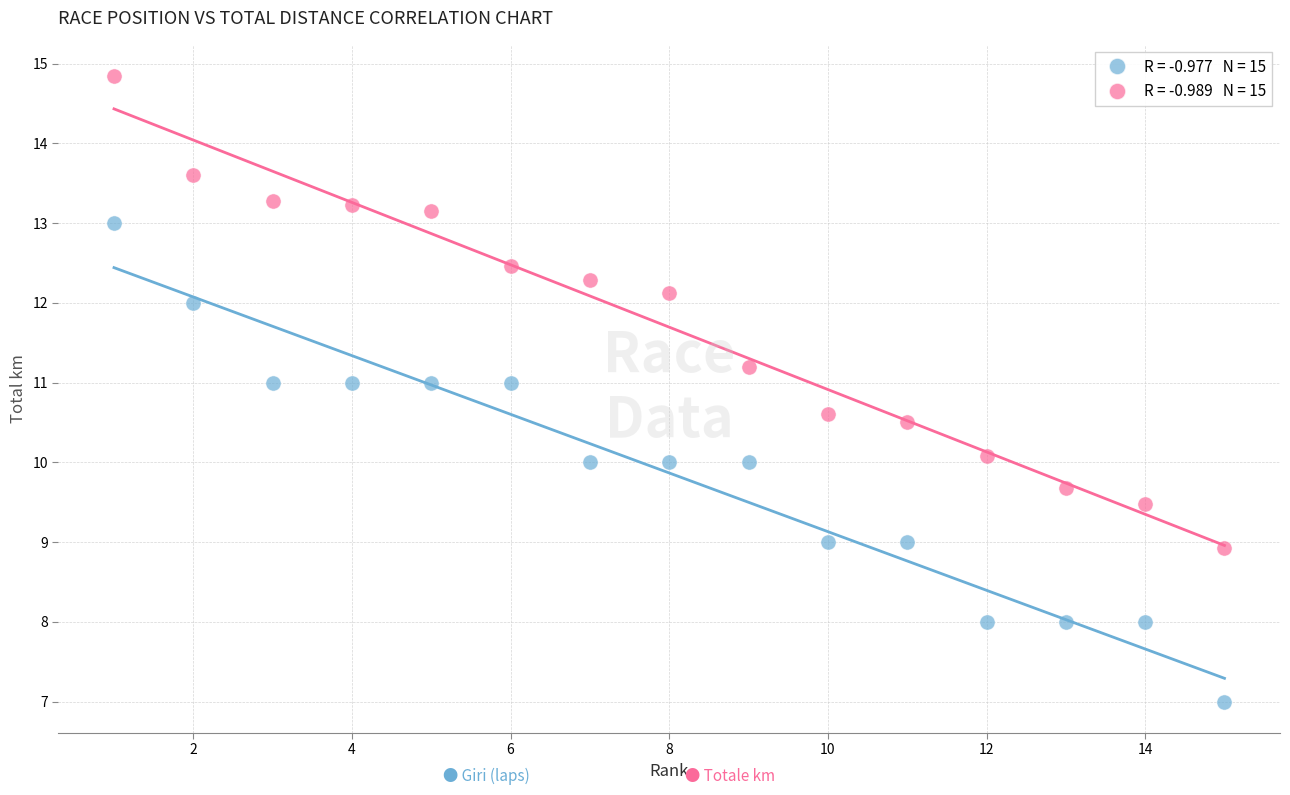

Across all data points, what is the range of Y values (max minus min)?

7.8